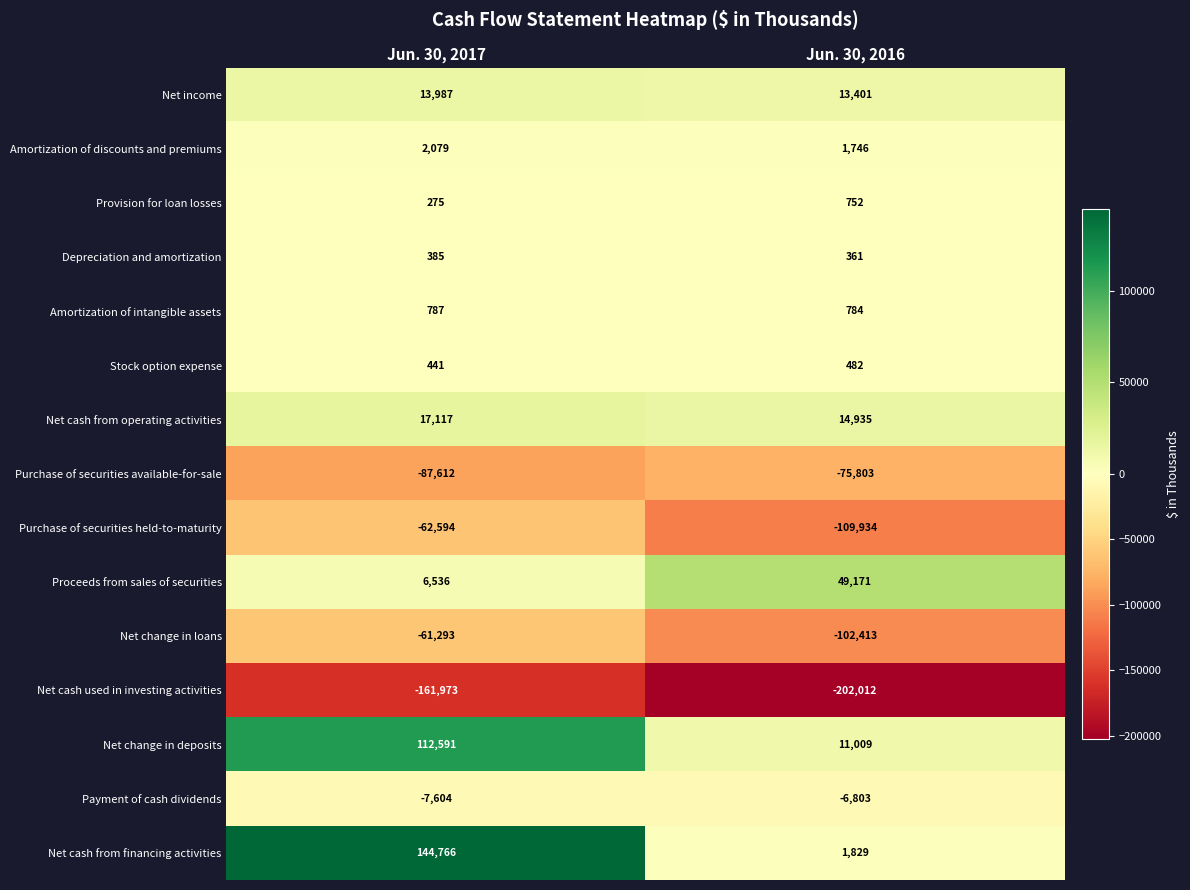

How many data points does each series have?

2